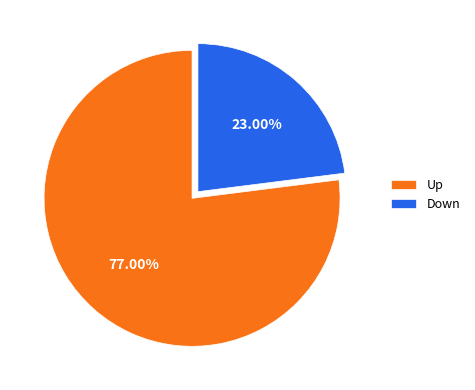

What is the largest slice in the pie chart?

Up